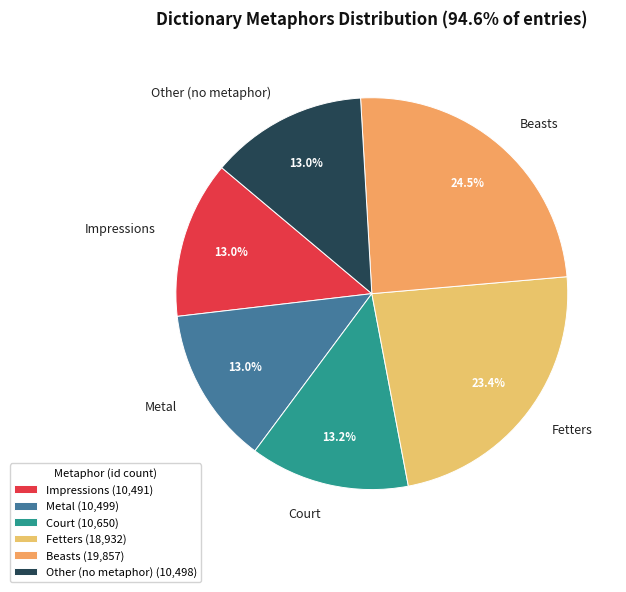

Is it true that Court is 13% of the pie?

True